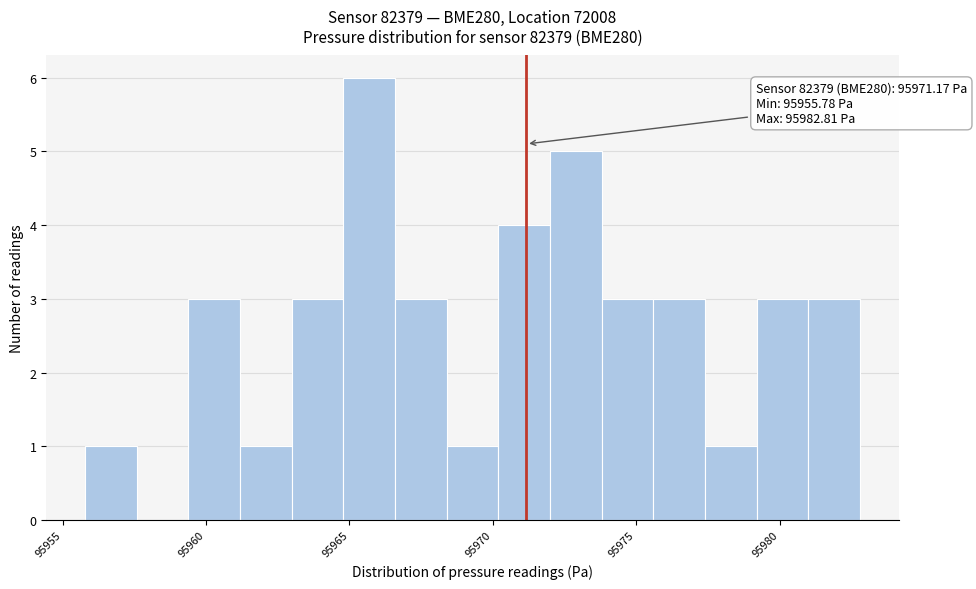

Around what value on the x-axis is the tallest bar? Give the approximate position of its centre, as read against the axis.

95965.5